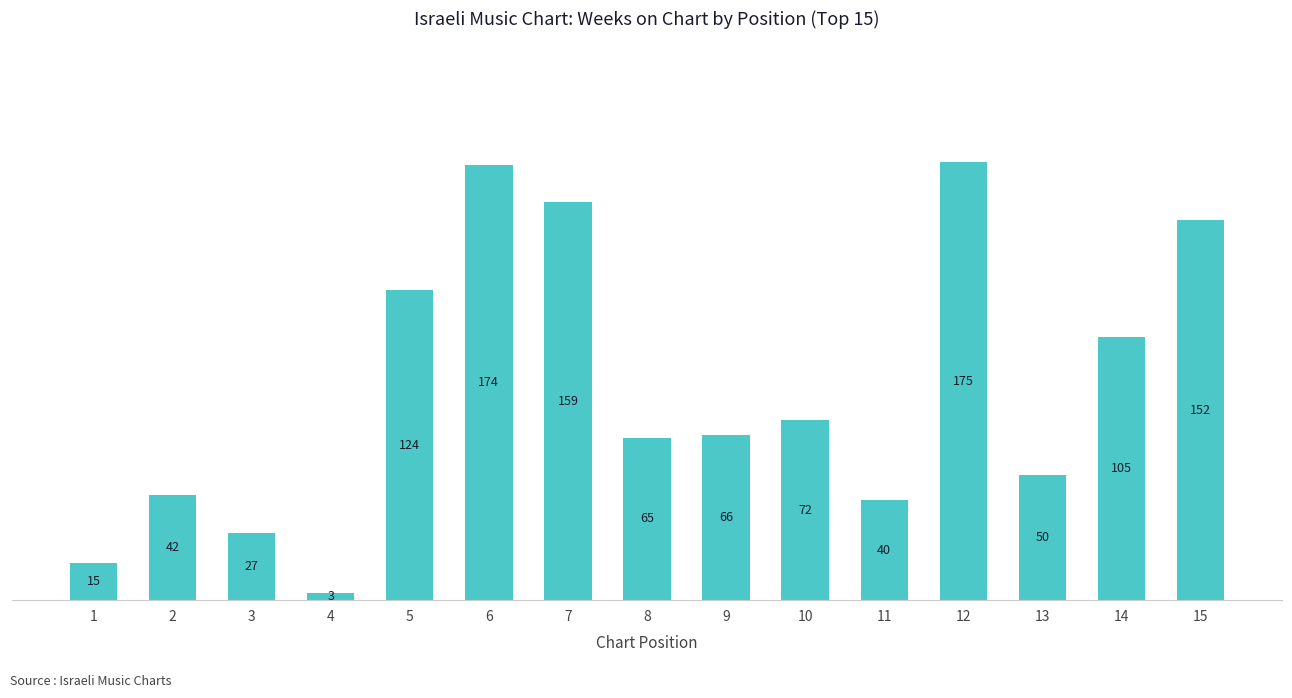

Rank the categories by value from lowest to highest.

4, 1, 3, 11, 2, 13, 8, 9, 10, 14, 5, 15, 7, 6, 12